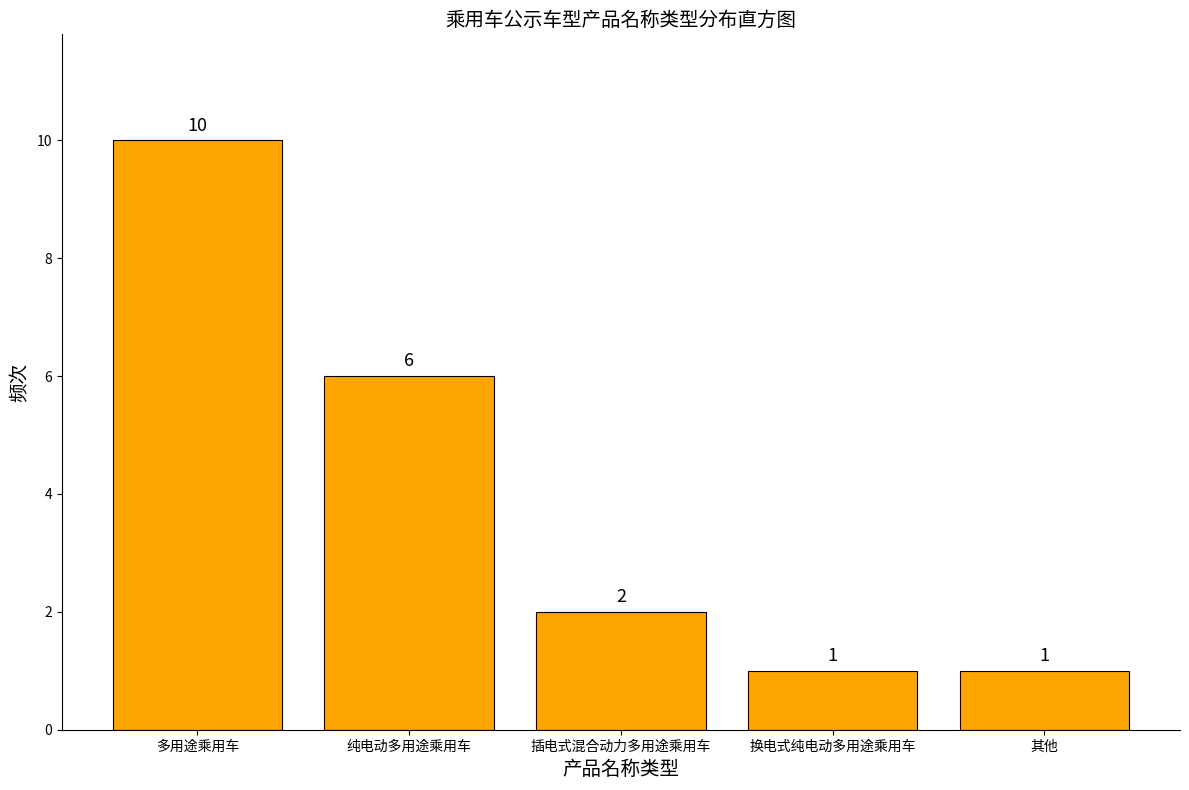

Reading left to right, extract all data points from this chart.

10	6	2	1	1